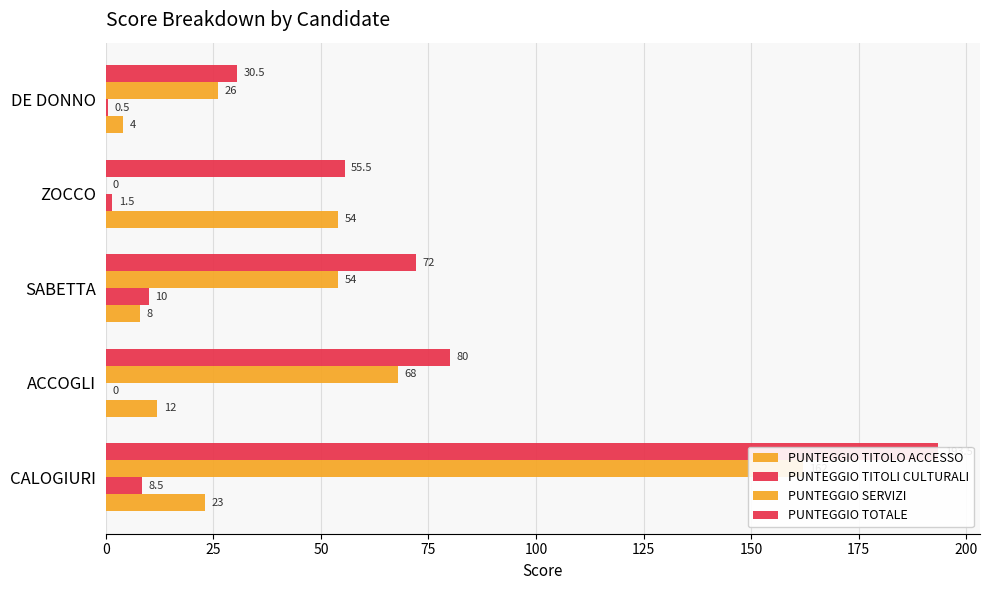

The value of PUNTEGGIO TITOLO ACCESSO at ACCOGLI is 3.1. True or false?

False